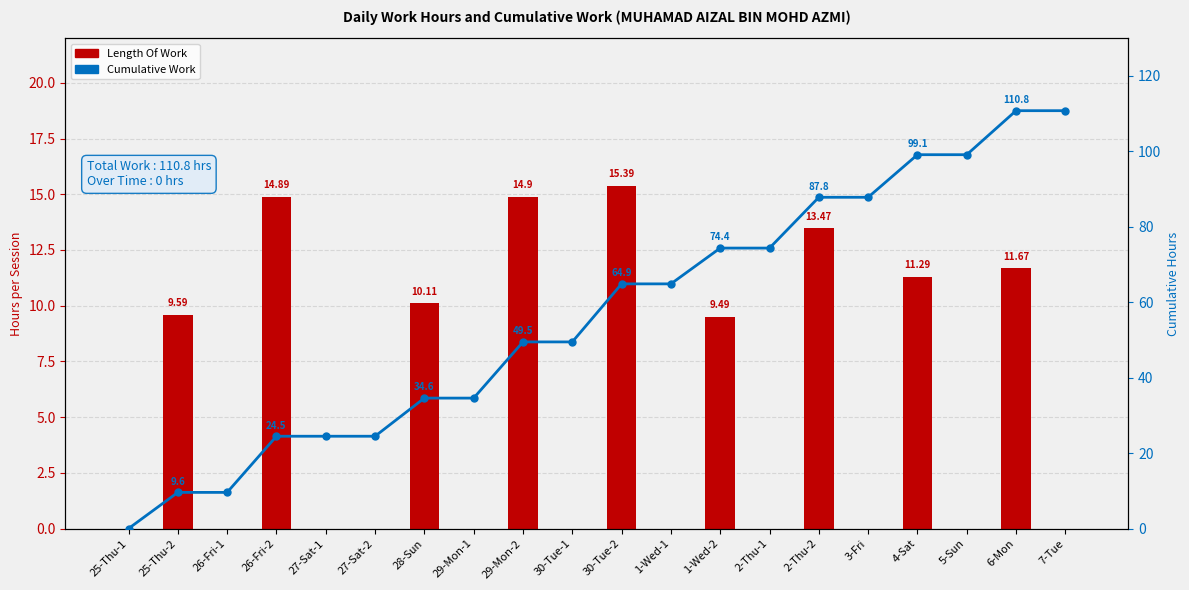

Reading right to left, list all the values displayed in this chart.

Length Of Work: 7-Tue=0.0	6-Mon=11.7	5-Sun=0.0	4-Sat=11.3	3-Fri=0.0	2-Thu-2=13.5	2-Thu-1=0.0	1-Wed-2=9.5	1-Wed-1=0.0	30-Tue-2=15.4	30-Tue-1=0.0	29-Mon-2=14.9	29-Mon-1=0.0	28-Sun=10.1	27-Sat-2=0.0	27-Sat-1=0.0	26-Fri-2=14.9	26-Fri-1=0.0	25-Thu-2=9.6	25-Thu-1=0.0
Cumulative Work: 7-Tue=110.8	6-Mon=110.8	5-Sun=99.1	4-Sat=99.1	3-Fri=87.8	2-Thu-2=87.8	2-Thu-1=74.4	1-Wed-2=74.4	1-Wed-1=64.9	30-Tue-2=64.9	30-Tue-1=49.5	29-Mon-2=49.5	29-Mon-1=34.6	28-Sun=34.6	27-Sat-2=24.5	27-Sat-1=24.5	26-Fri-2=24.5	26-Fri-1=9.6	25-Thu-2=9.6	25-Thu-1=0.0